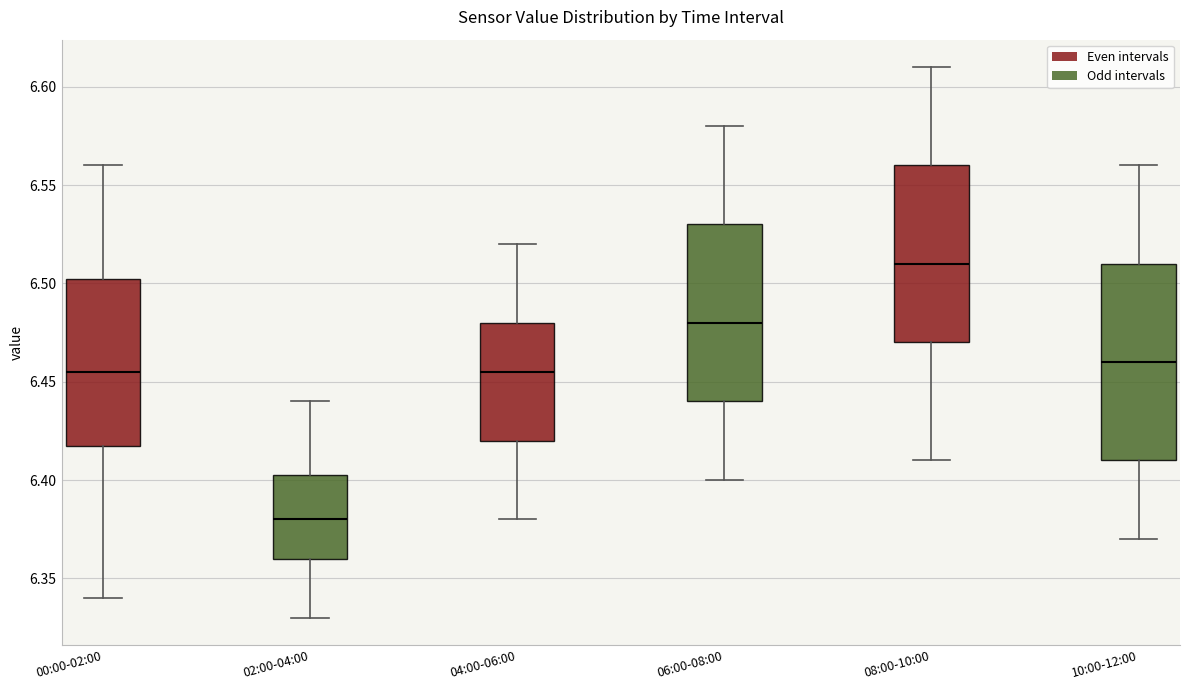

Reading left to right, read every box against the y-axis: the position of its median line, the range the box covers, and the ends of its whiskers. The values are not printed on the chart, so give them approximately, as read against the axis.

00:00-02:00: median 6.455, box 6.420 to 6.505, whiskers 6.340 to 6.560
02:00-04:00: median 6.380, box 6.360 to 6.405, whiskers 6.330 to 6.440
04:00-06:00: median 6.455, box 6.420 to 6.480, whiskers 6.380 to 6.520
06:00-08:00: median 6.480, box 6.440 to 6.530, whiskers 6.400 to 6.580
08:00-10:00: median 6.510, box 6.470 to 6.560, whiskers 6.410 to 6.610
10:00-12:00: median 6.460, box 6.410 to 6.510, whiskers 6.370 to 6.560